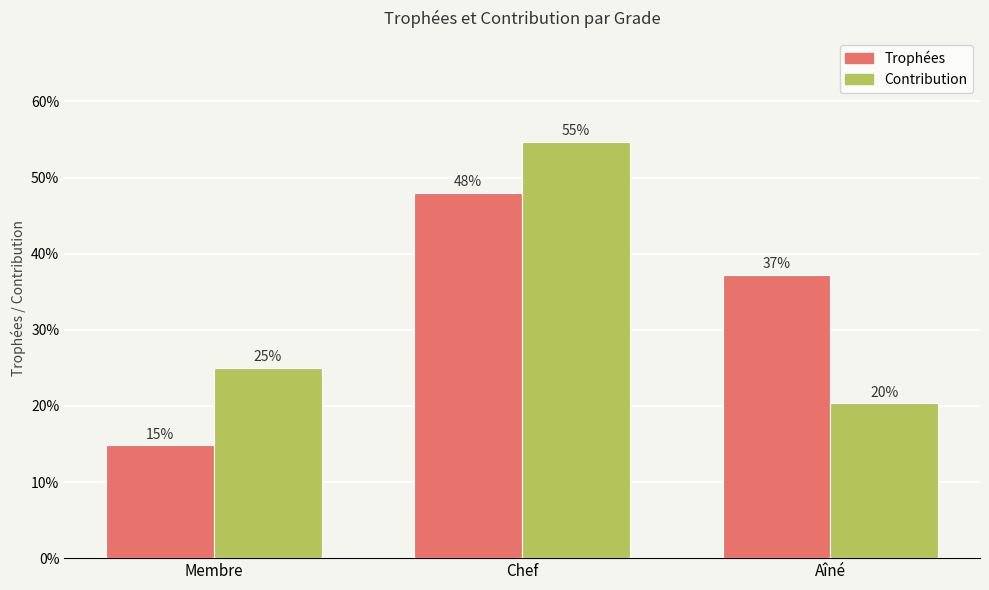

What is the sum of all Trophées values?

100.0